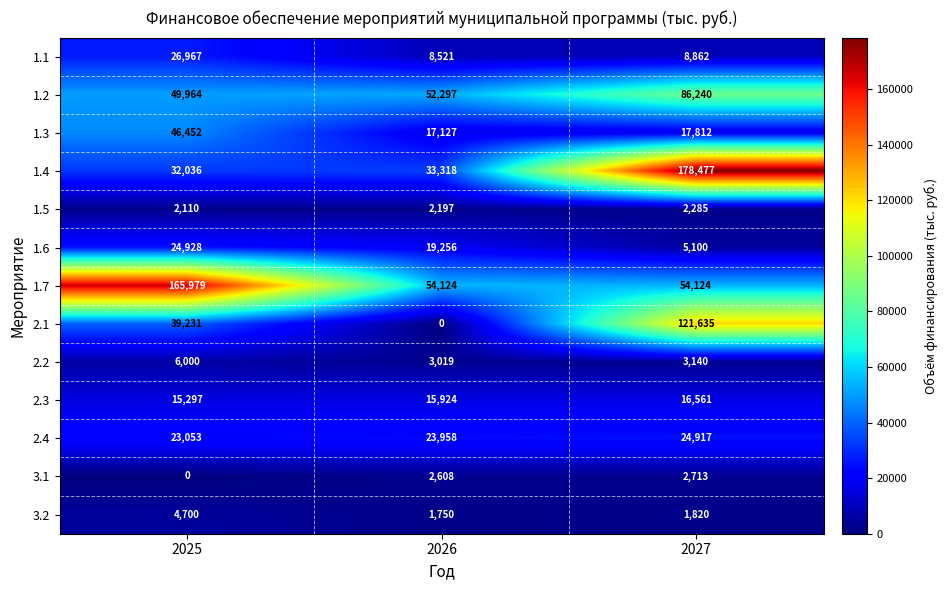

At which category is the sum across all series the highest?

2027